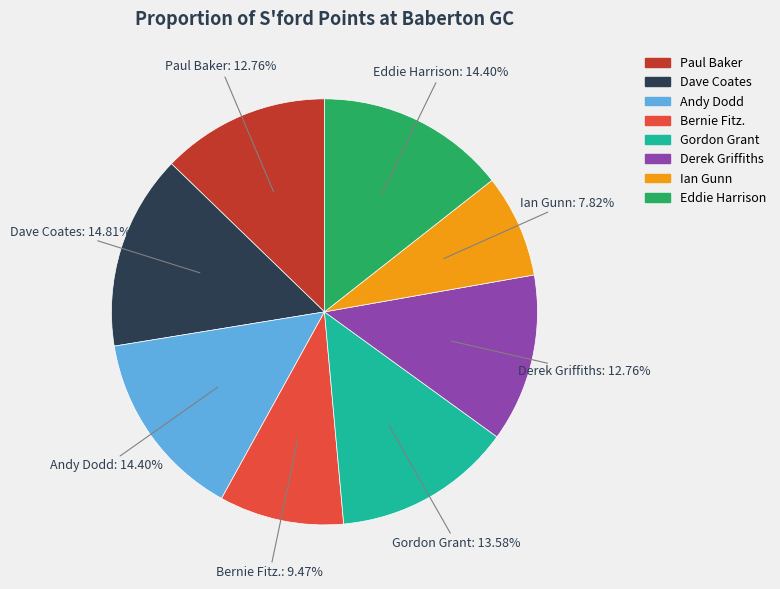

True or false: Bernie Fitz. accounts for 24% of the total.

False